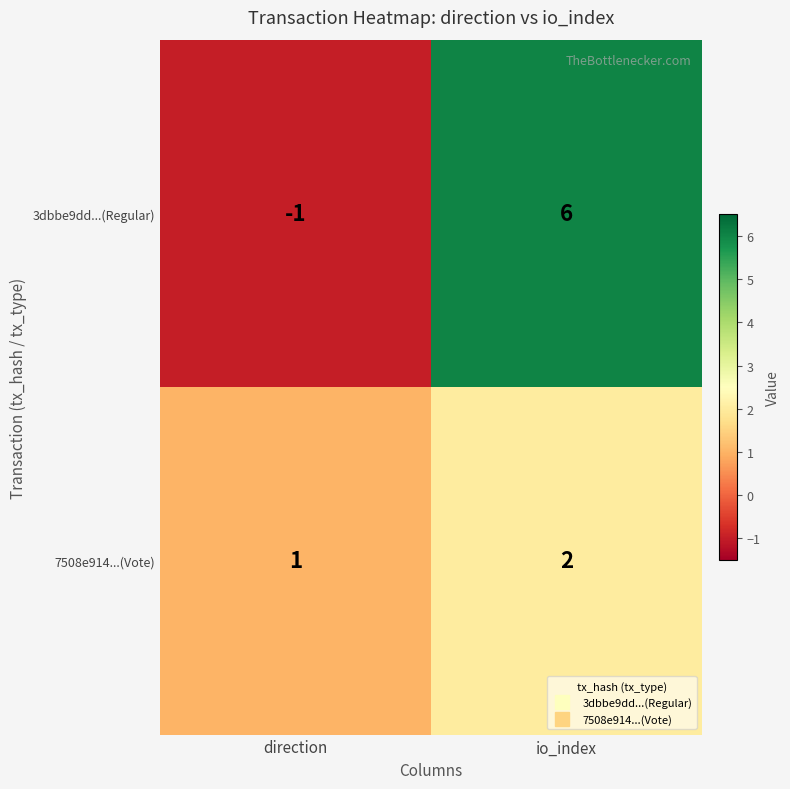

Reading right to left, list all the values displayed in this chart.

3dbbe9dd...(Regular): 6	-1
7508e914...(Vote): 2	1